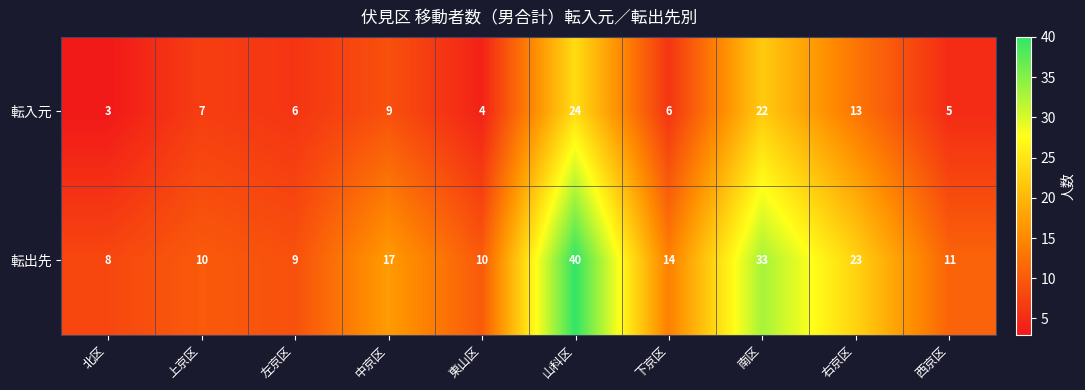

True or false: 転入元 has a value of 15 at 山科区.

False